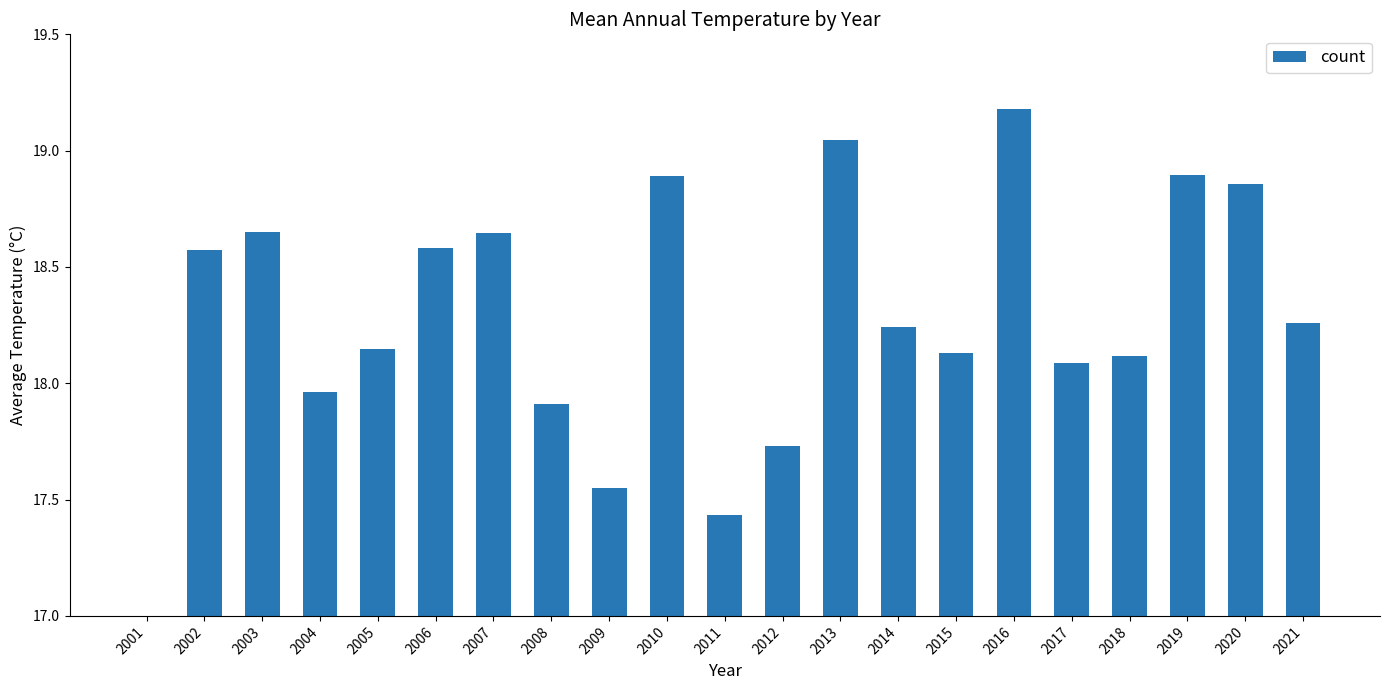

List the labels in order of value, largest first.

2016, 2013, 2019, 2010, 2020, 2003, 2007, 2006, 2002, 2021, 2014, 2005, 2015, 2018, 2017, 2004, 2008, 2012, 2009, 2011, 2001